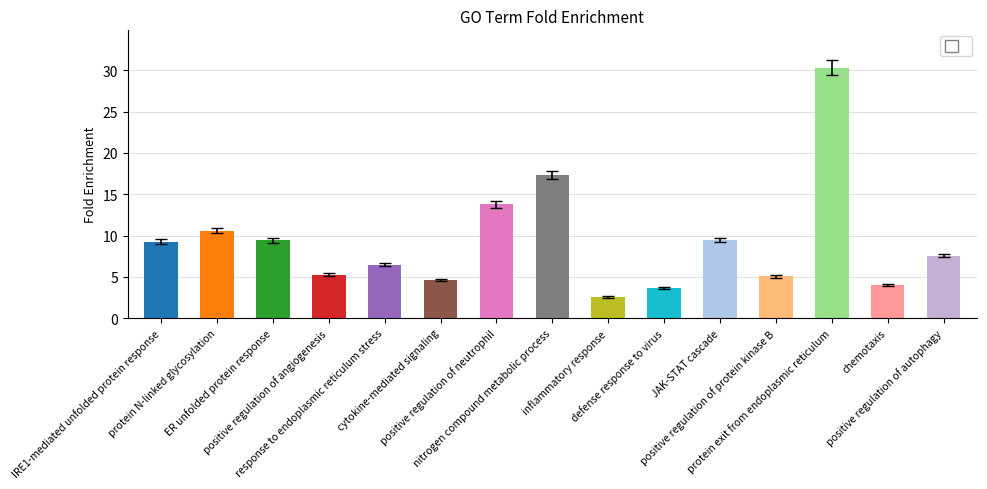

Does the chart contain stacked bars?

No